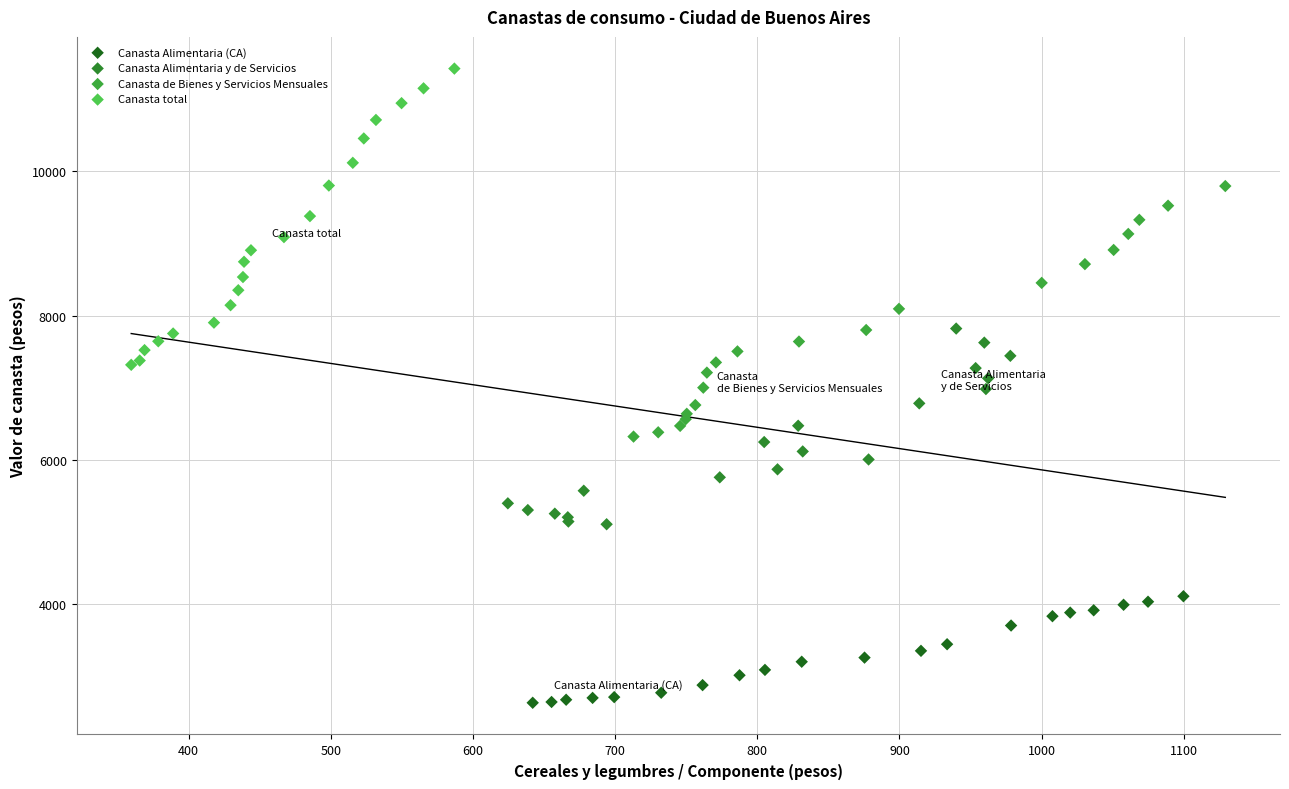

Which series reaches the maximum Y coordinate?

Canasta total